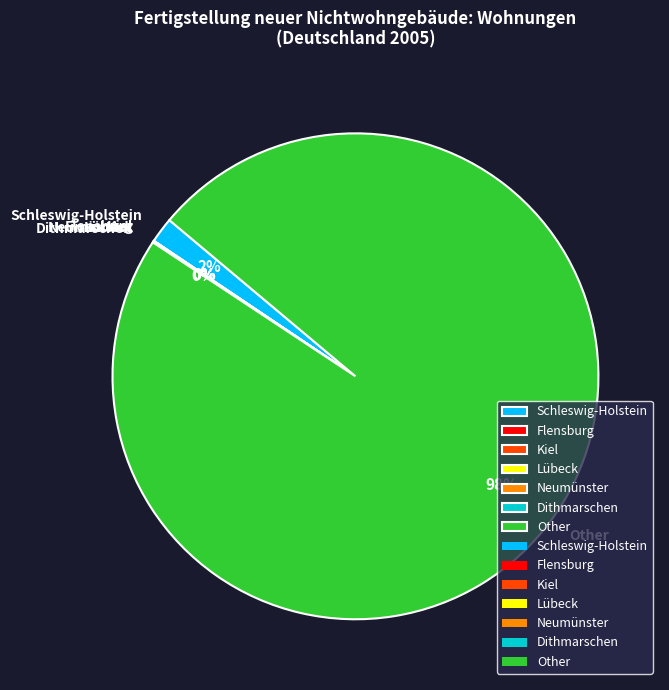

What is the largest slice in the pie chart?

Other